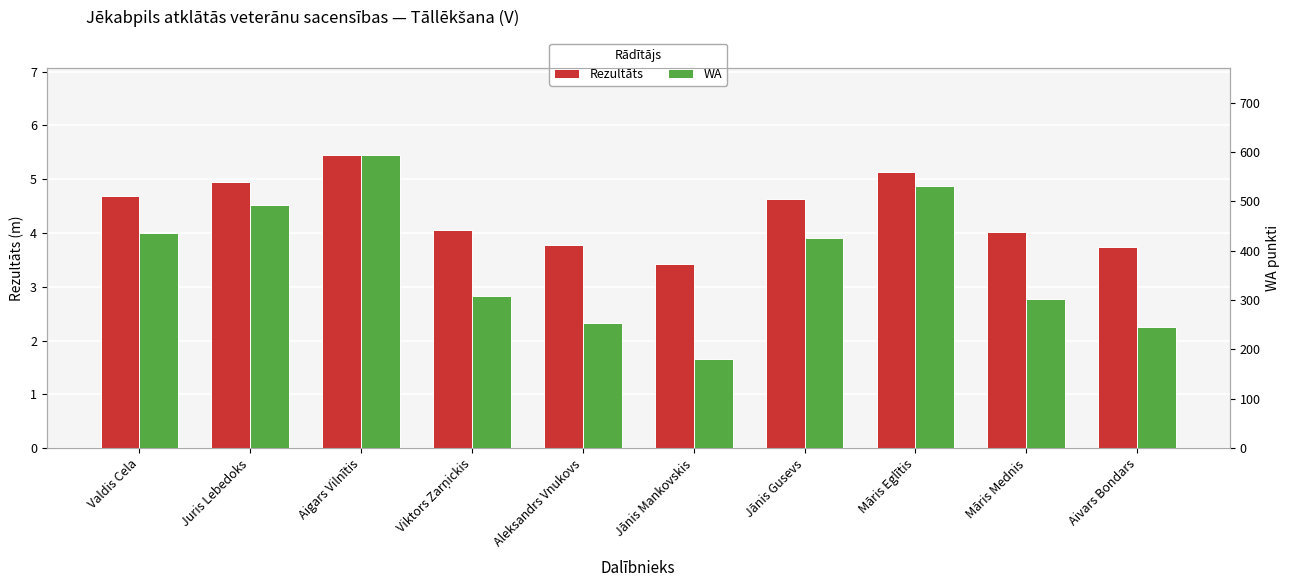

What is the value of the WA bar at the 8th from the left?

531.0